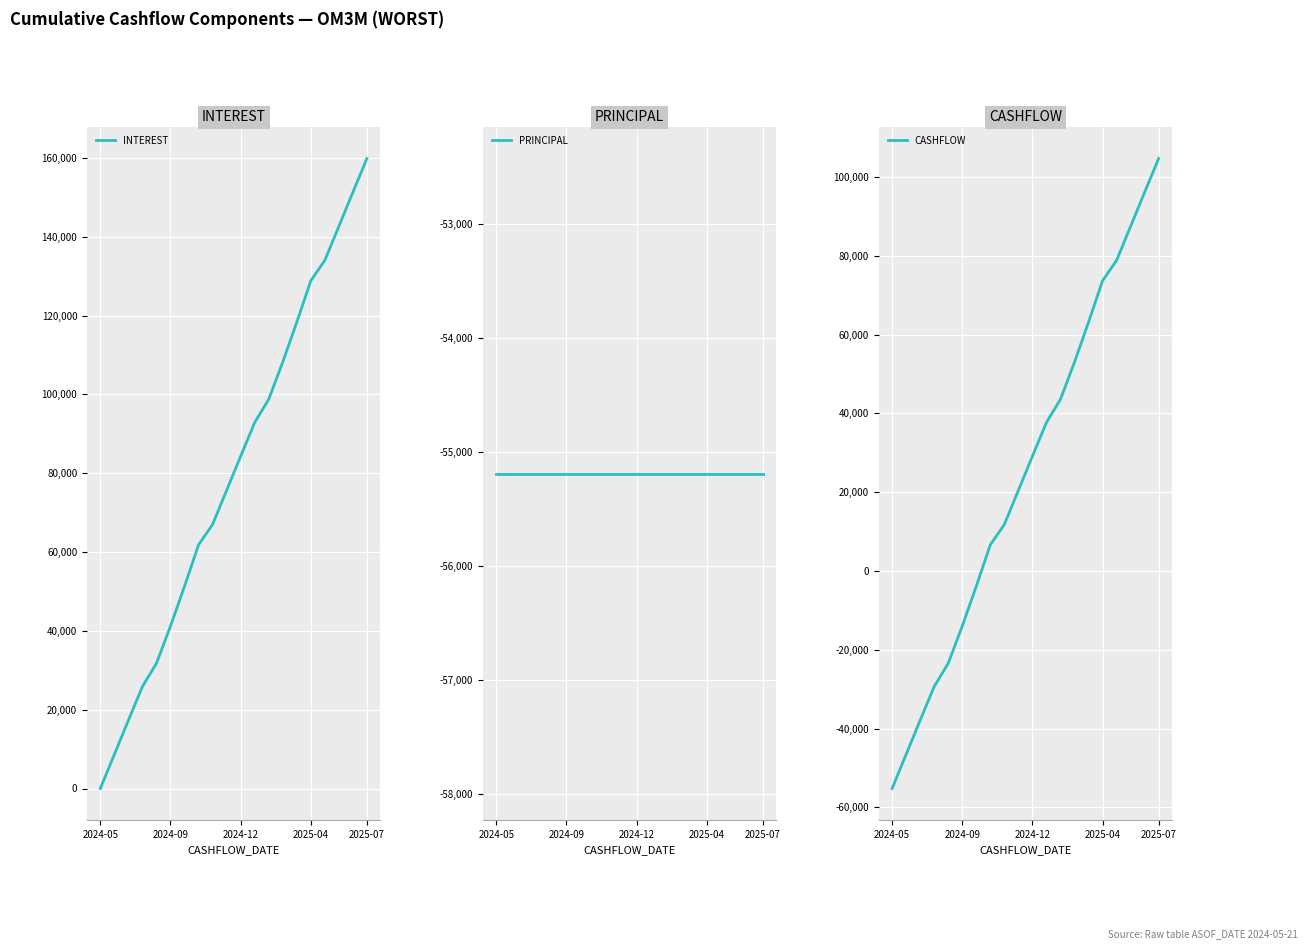

What position from the left is 17?

18